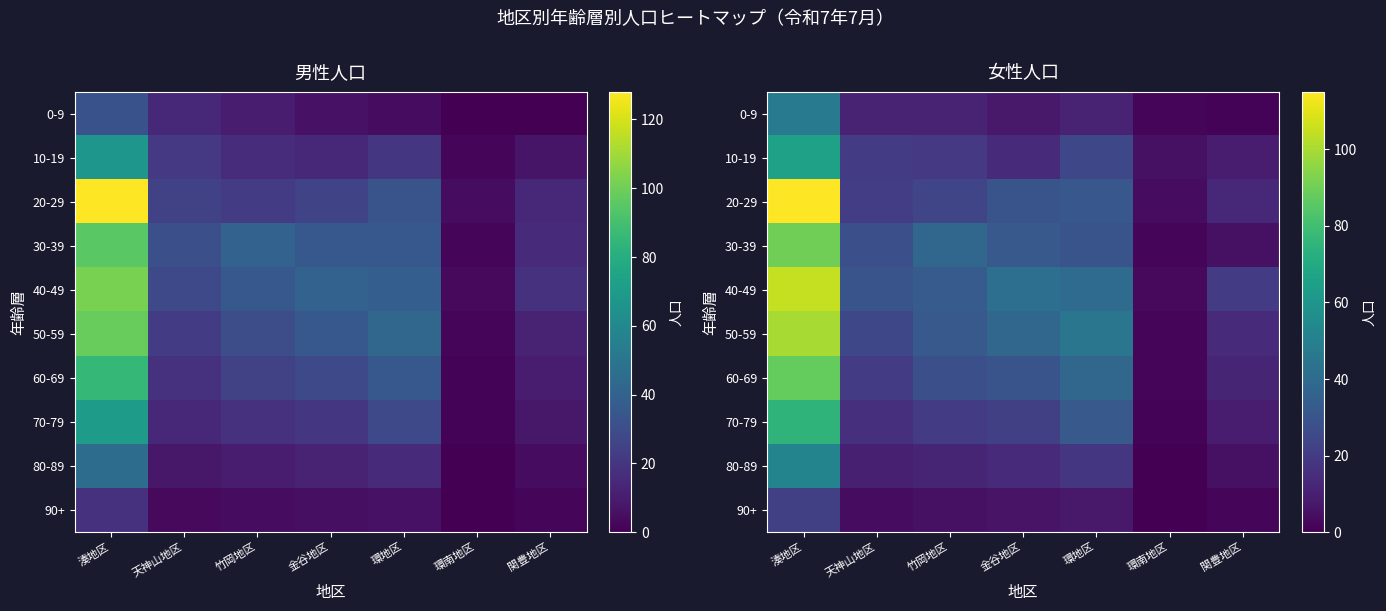

What is the sum of the 60-69 values at 竹岡地区 and 天神山地区?

48